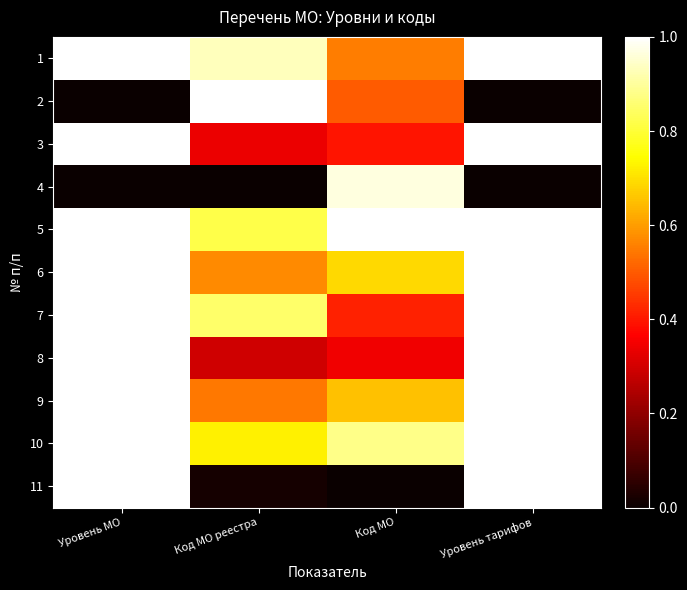

What is the spread (max minus min) of values at Код МО?

1.0